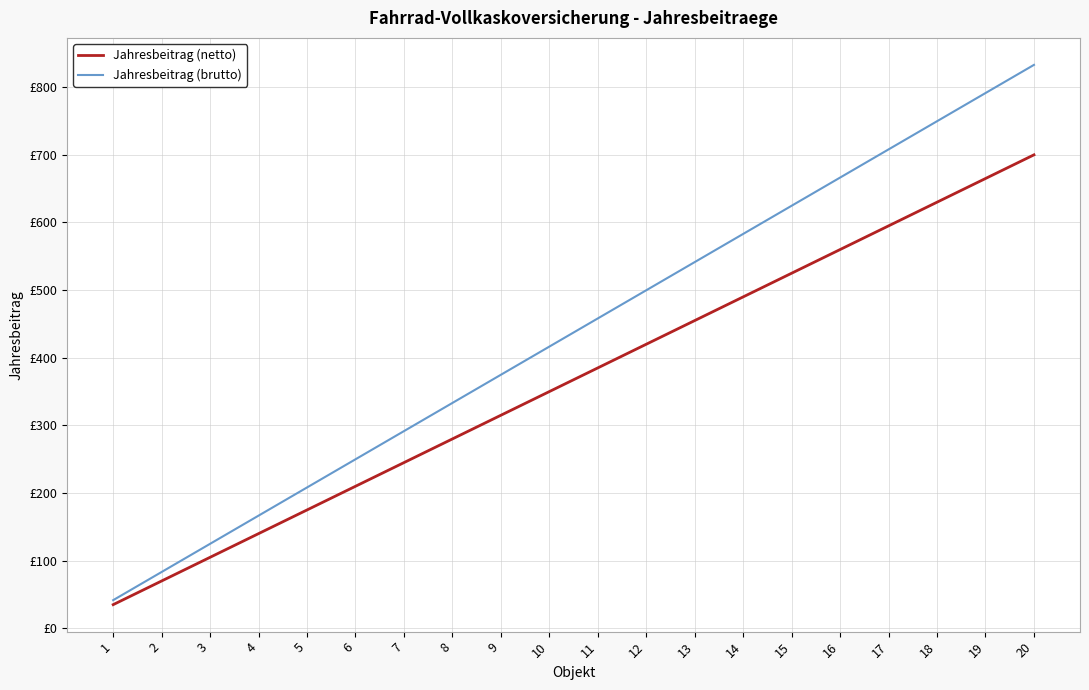

What are all the series names shown in the legend?

Jahresbeitrag (netto), Jahresbeitrag (brutto)